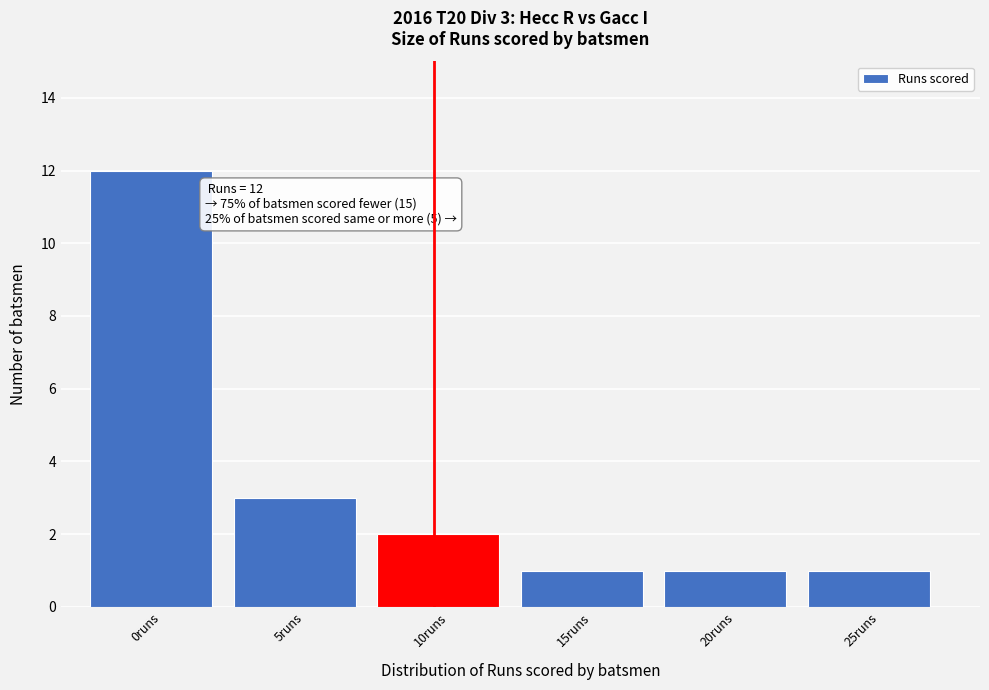

Reading left to right, extract all data points from this chart.

0runs=12	5runs=3	10runs=2	15runs=1	20runs=1	25runs=1